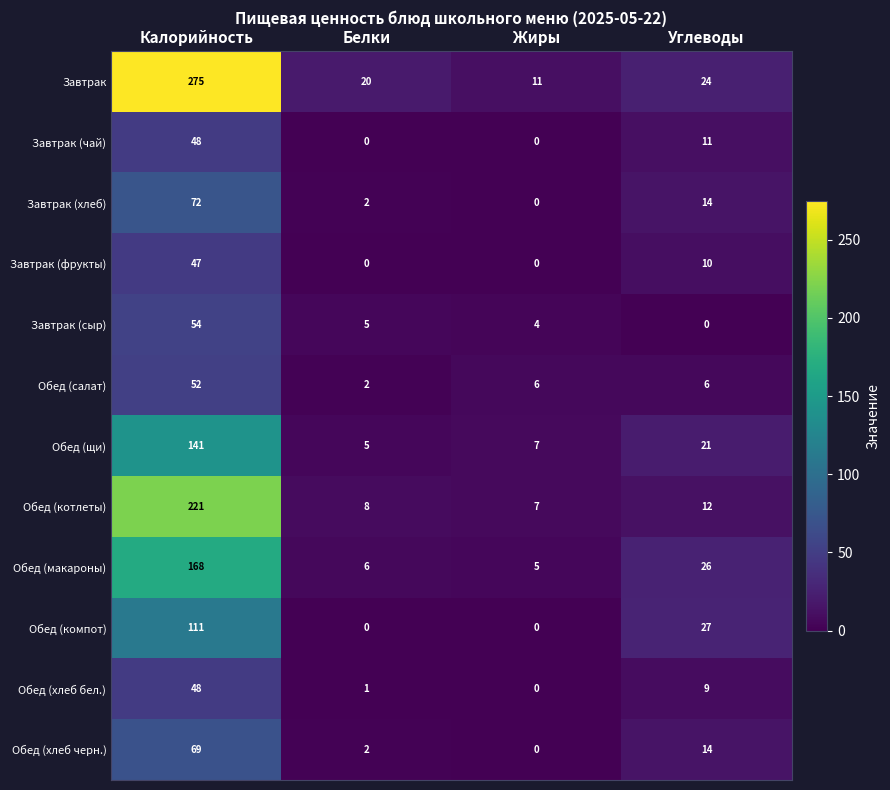

Count the number of data series in this chart.

12